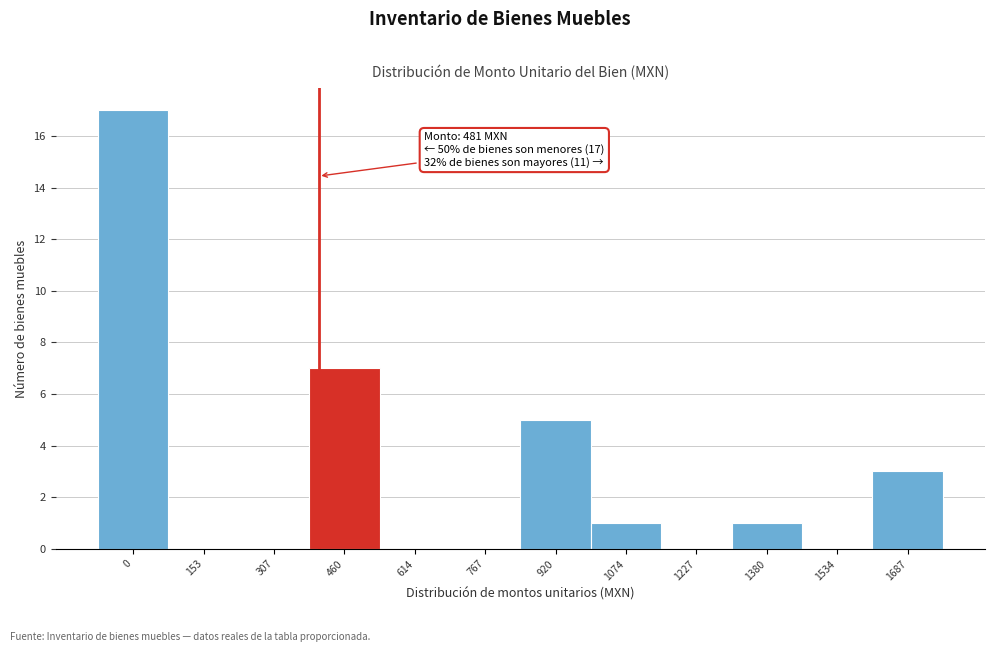

Reading right to left, list all the values displayed in this chart.

1687=3	1534=0	1380=1	1227=0	1074=1	920=5	767=0	614=0	460=7	307=0	153=0	0=17